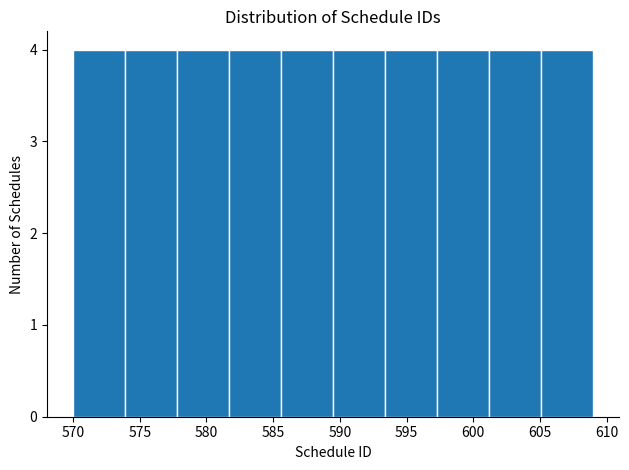

What is the height of the bar covering 585.6 to 589.5 on the x-axis? Neither the bar edges nor the heights are printed on the chart, so give them approximately, as read against the axes.

4